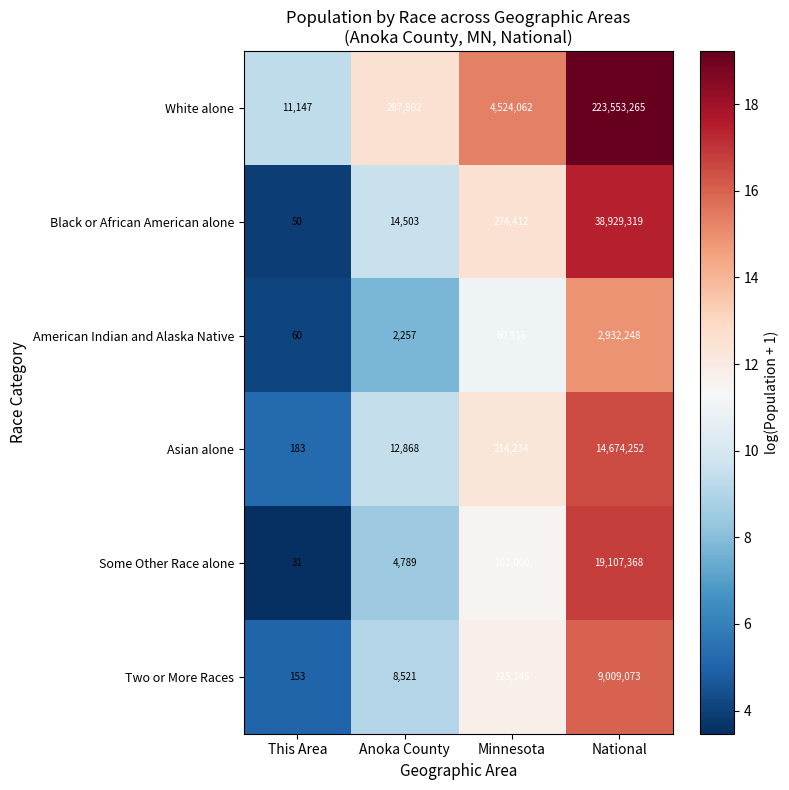

Which category has the lowest value across all series?

This Area